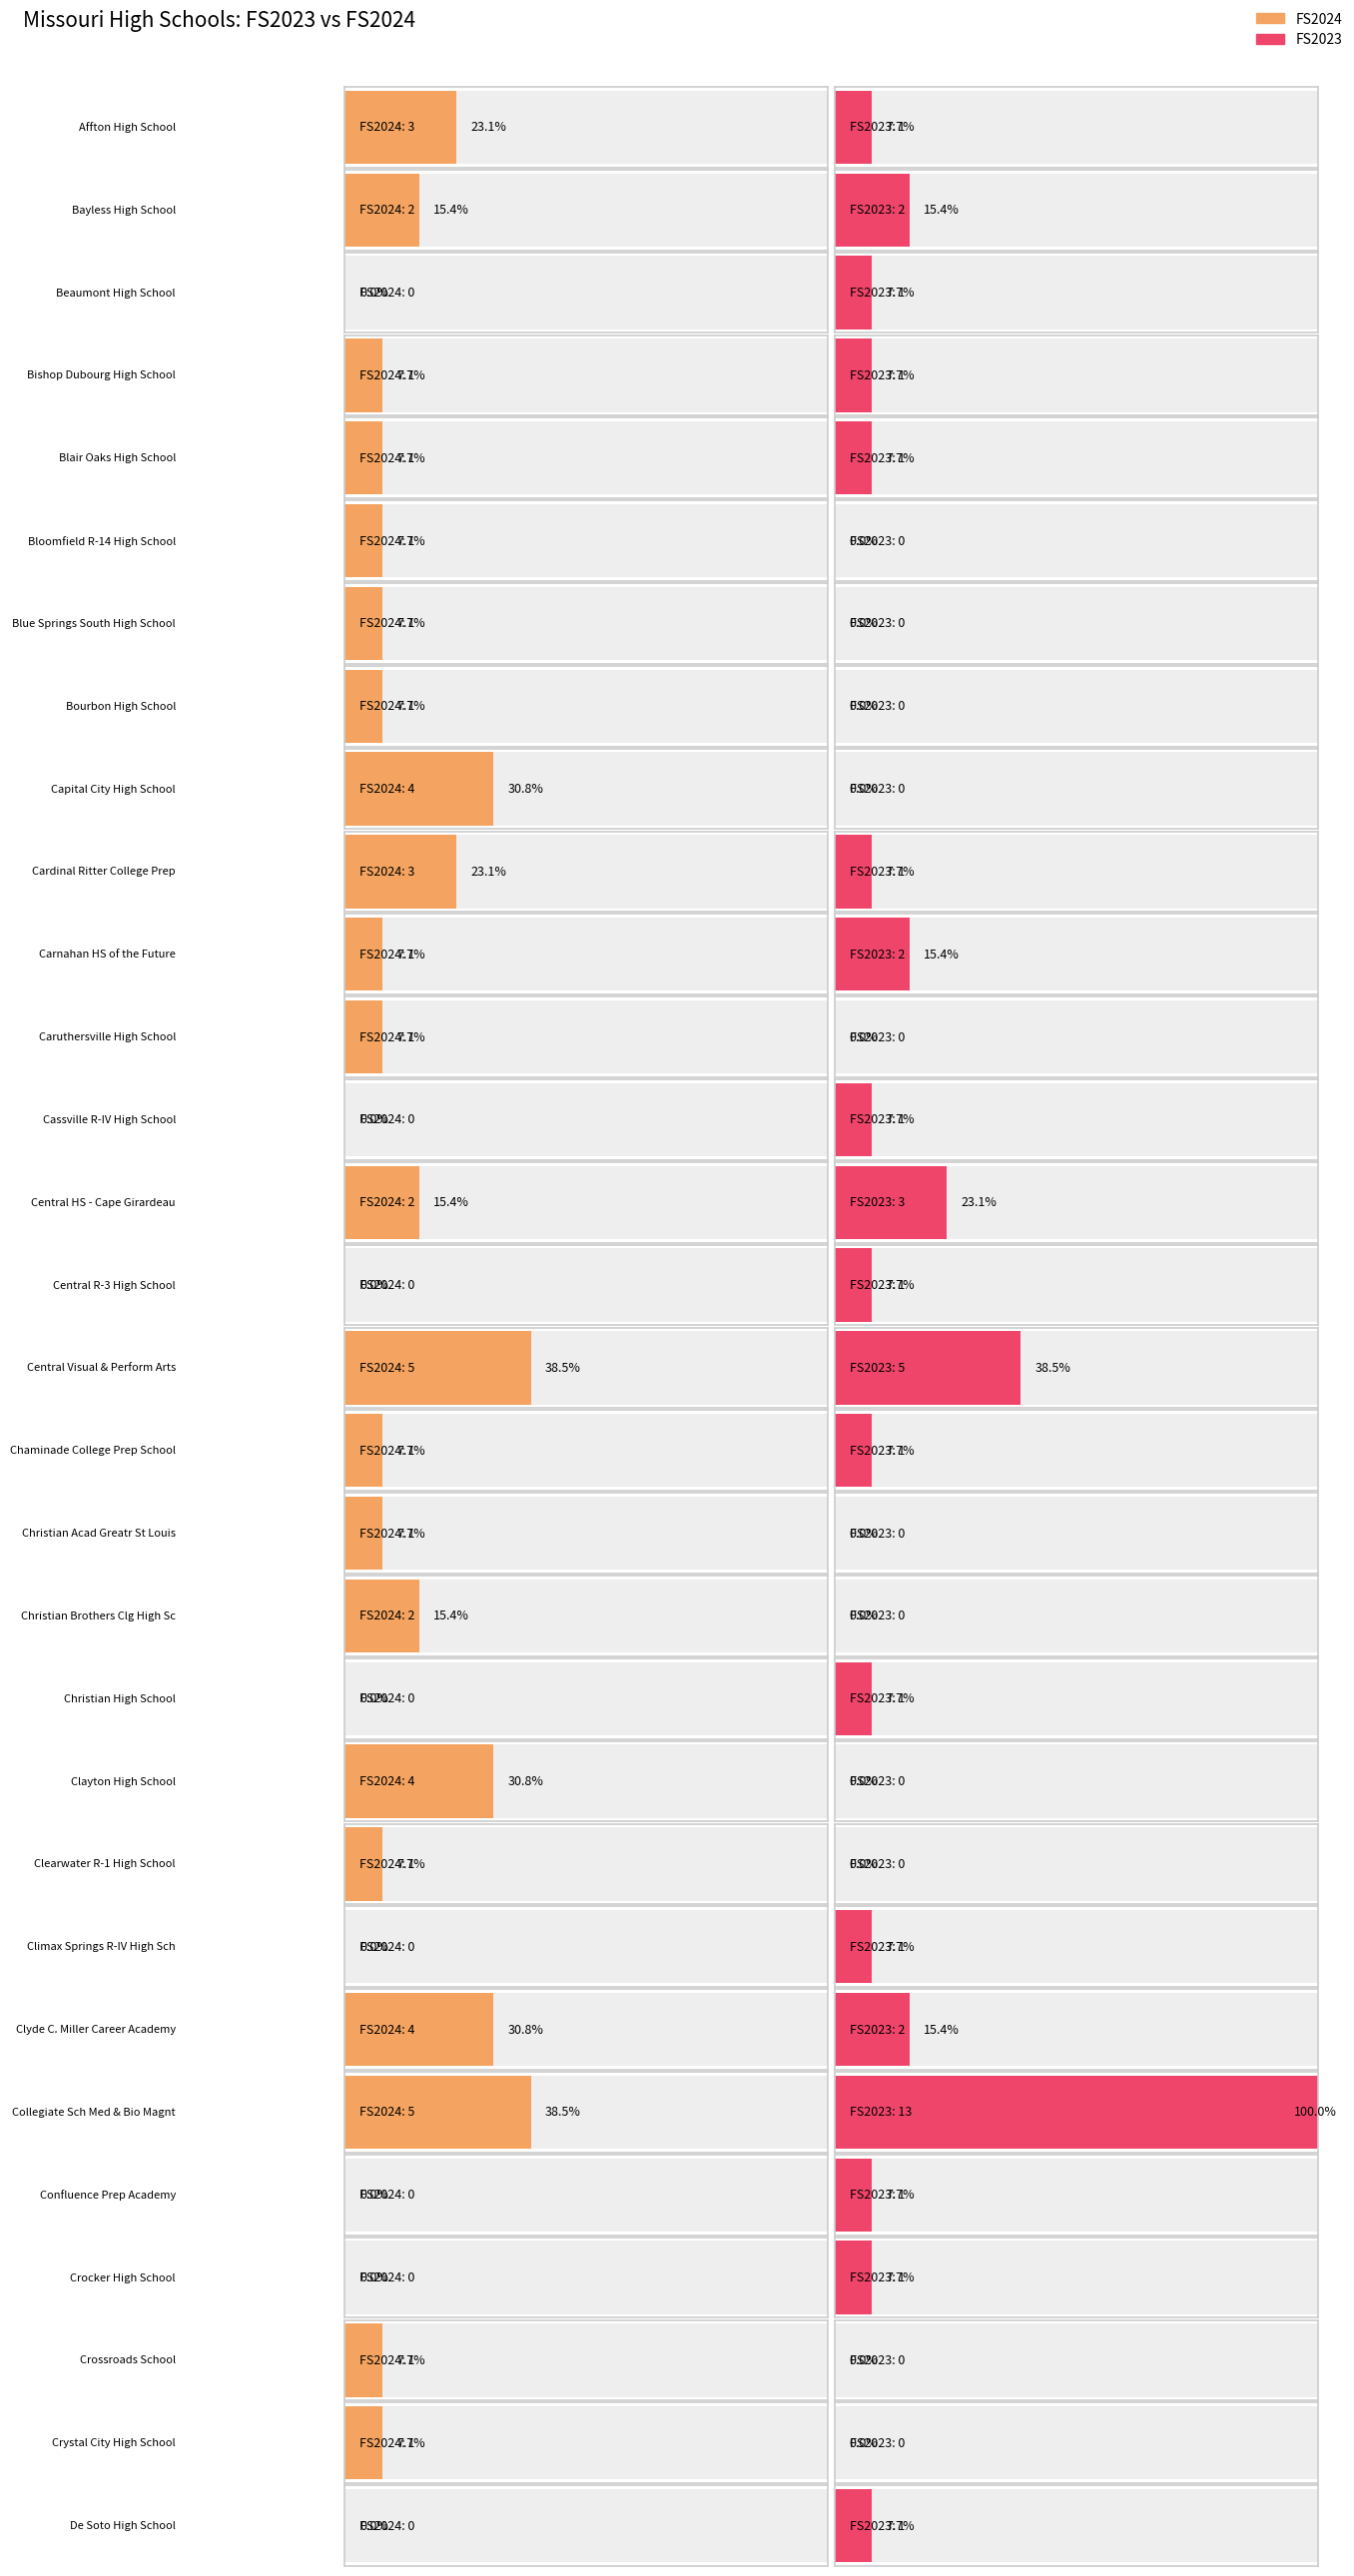

At Clearwater R-1 High School, list the series in order from smallest to largest.

FS2023, FS2024